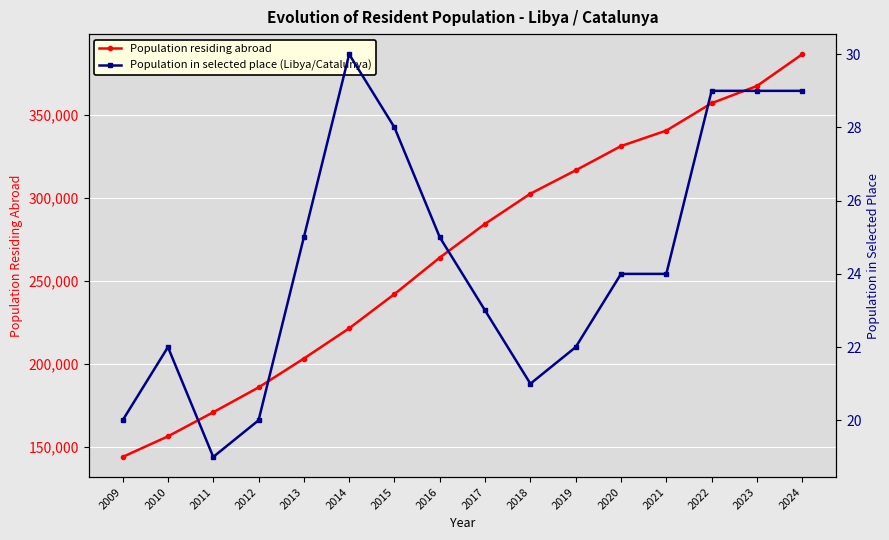

How many values in the Population in selected place (Libya/Catalunya) series exceed 24?

7